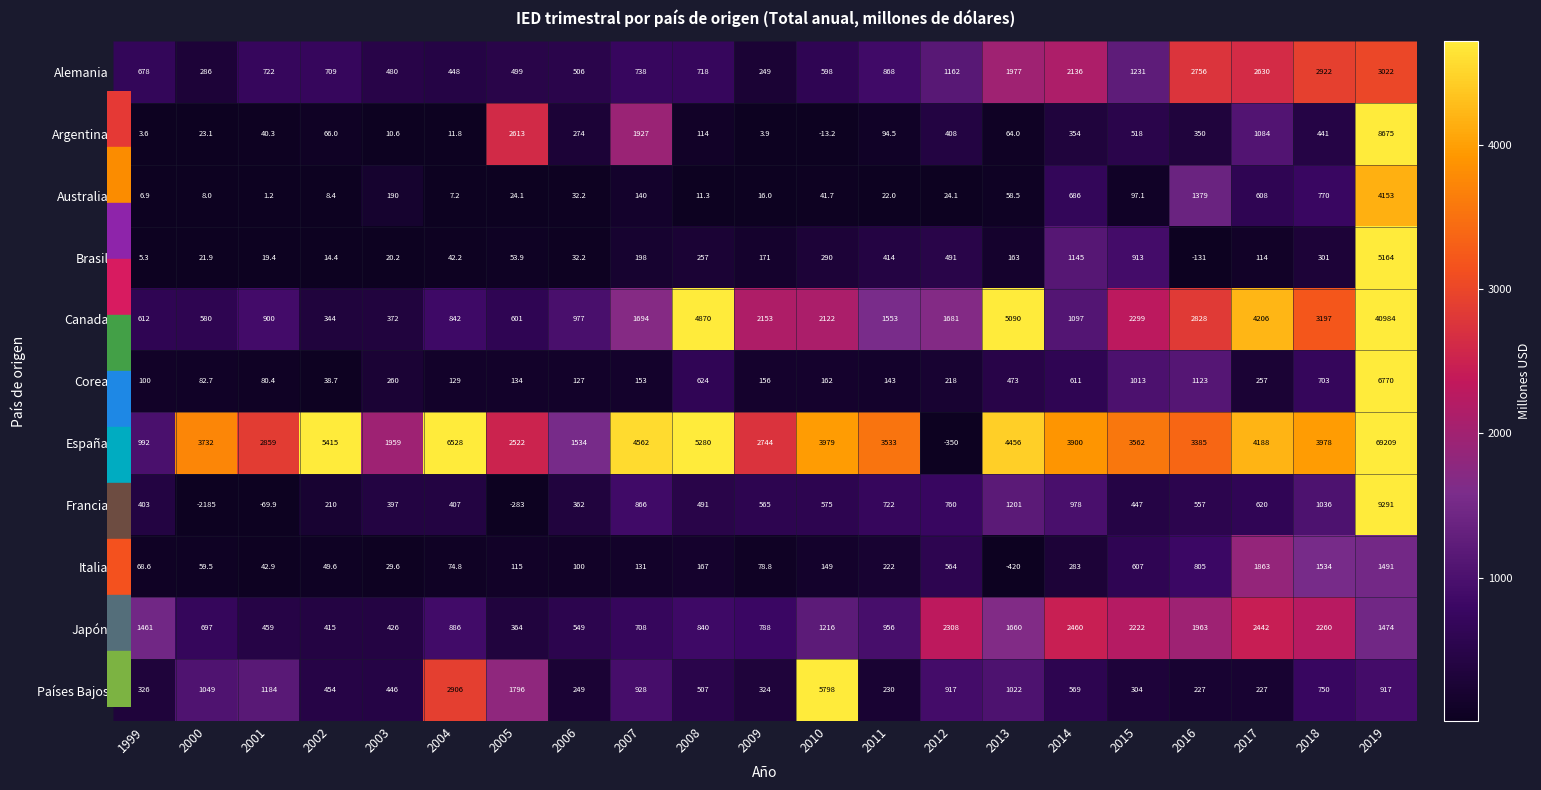

The value of Corea at 2008 is 624.0. True or false?

True